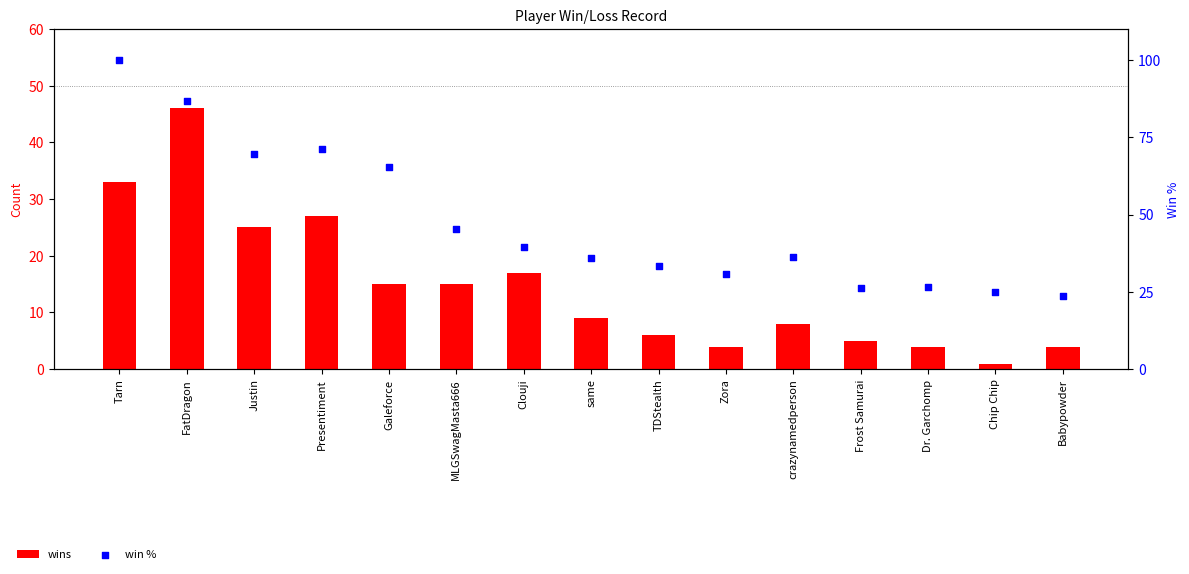

At how many categories does at least one series exceed 85?

2